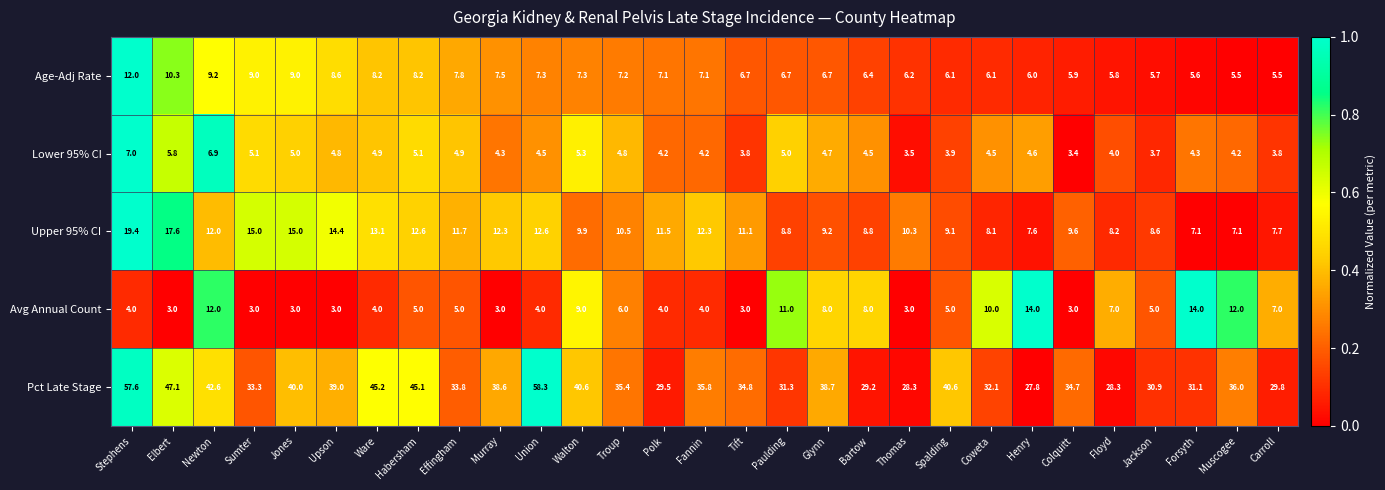

What is the maximum value shown in the chart?

58.3